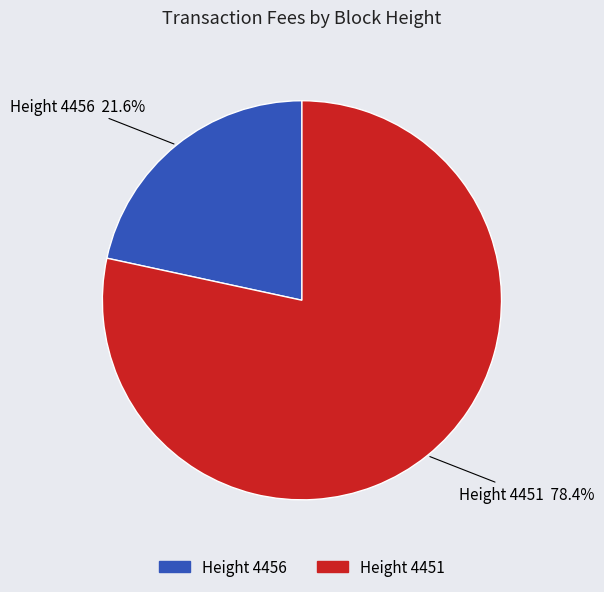

To the nearest percent, what is the average slice percentage?

50%